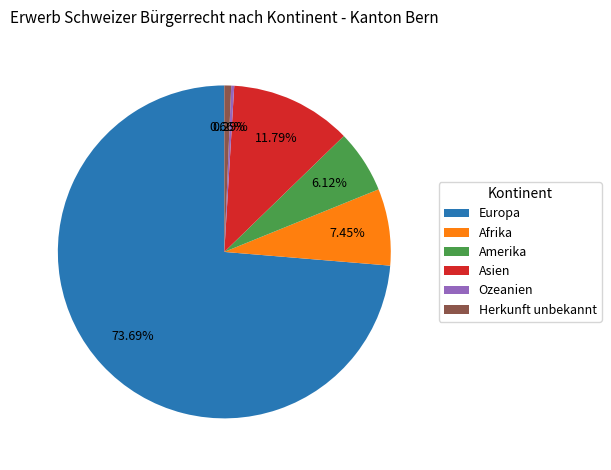

To the nearest percent, what is the difference between the Afrika and Asien slice percentages?

4%